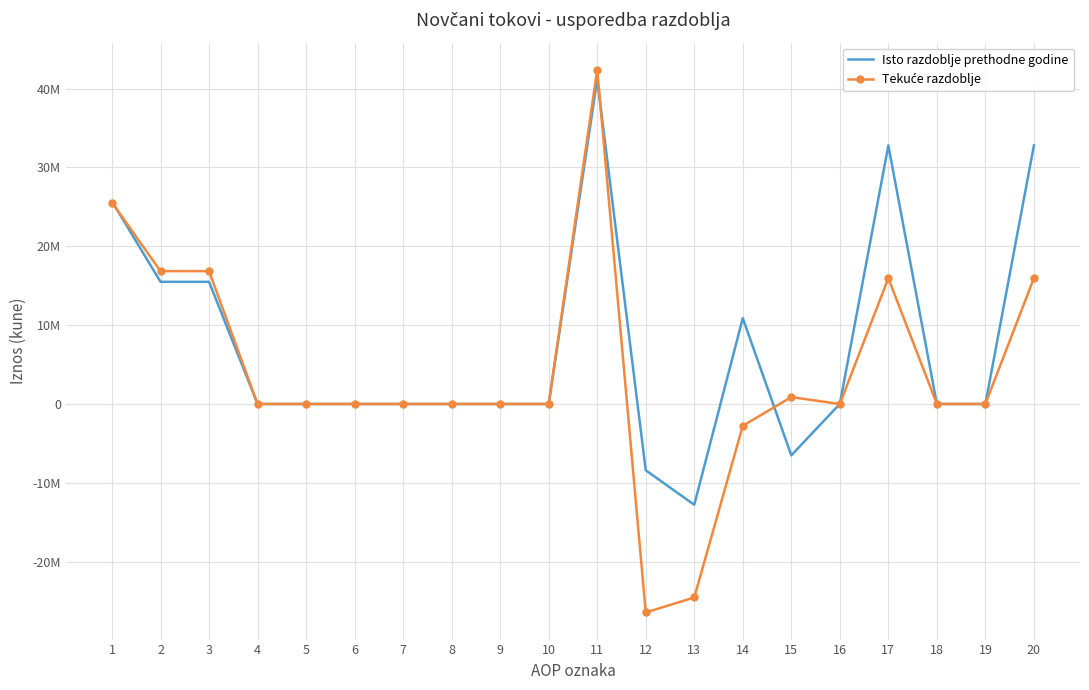

The Isto razdoblje prethodne godine series shows 0 at 19. True or false?

True